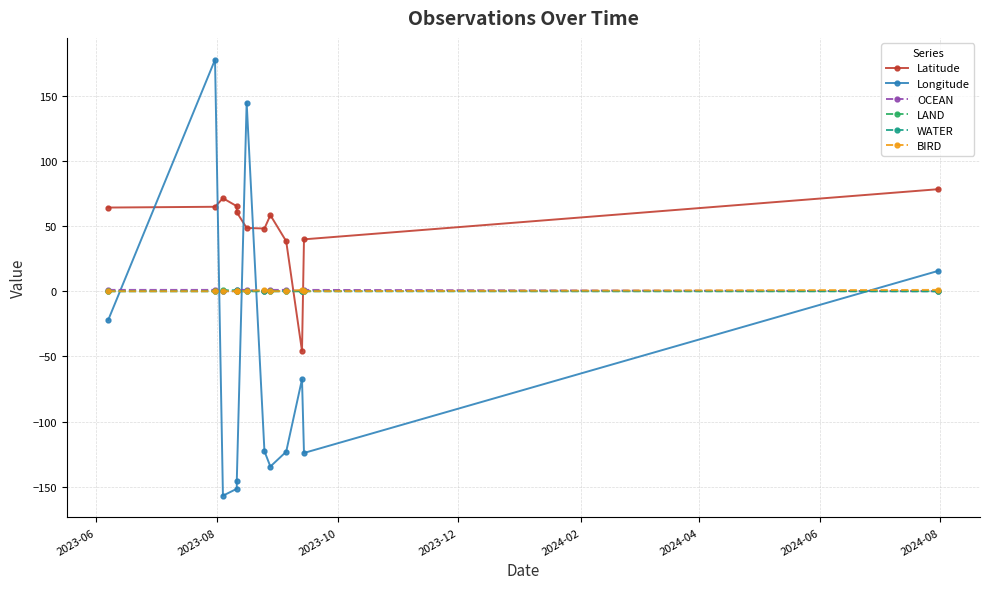

The BIRD series shows -0.7 at 2023-06. True or false?

False